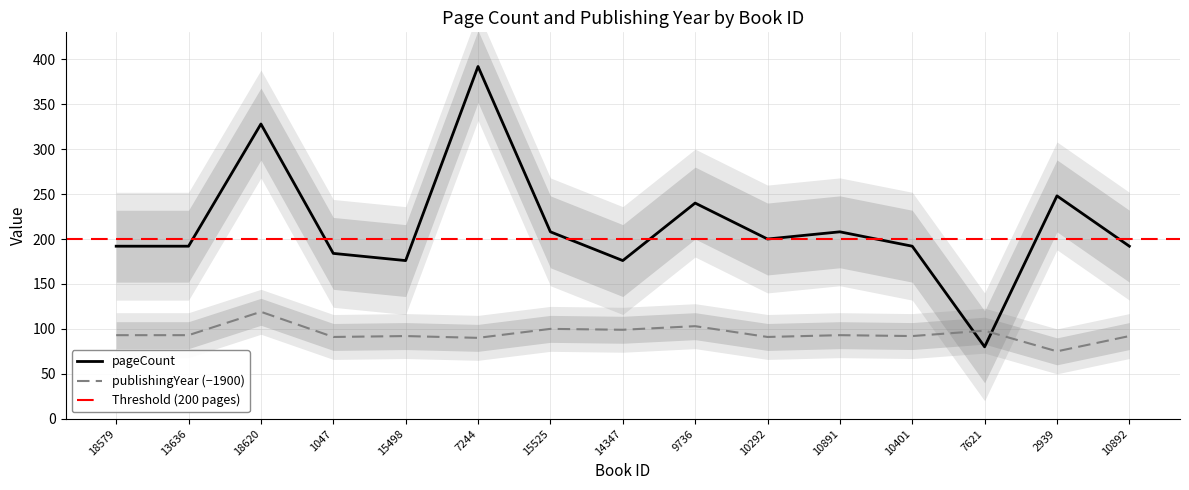

Between 18579 and 7244, which series saw the biggest shift?

pageCount